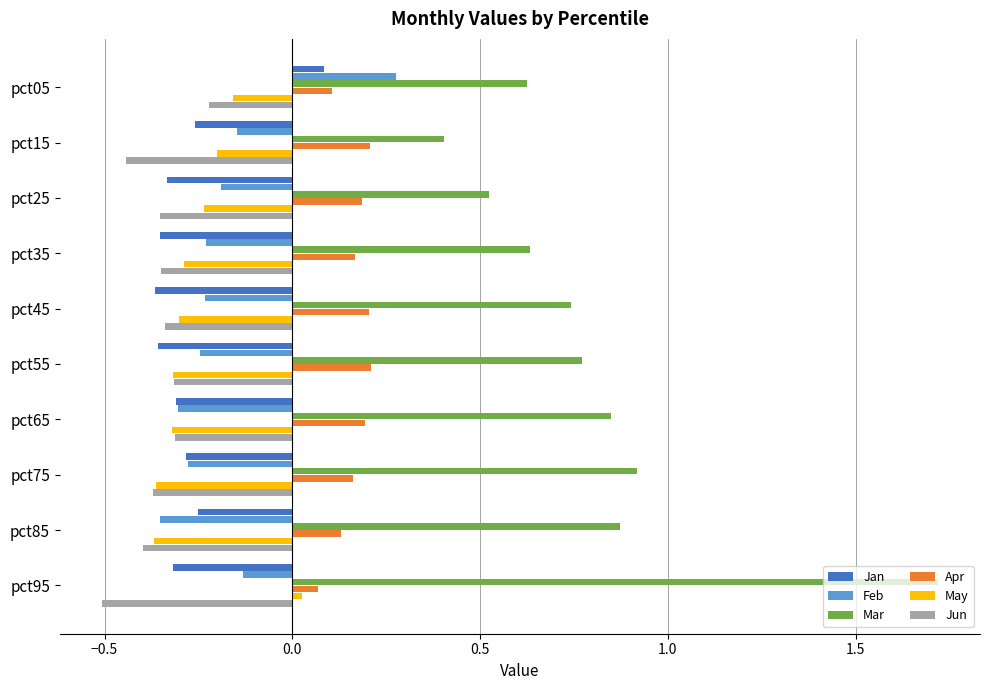

Which series changed the most between pct05 and pct35?

Feb